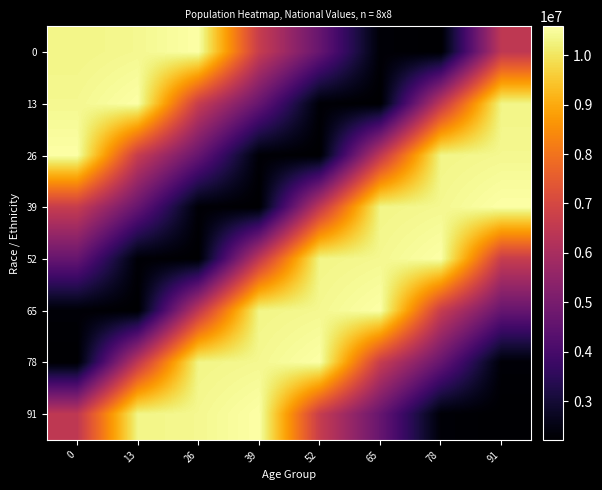

Between 0 and 26, which is larger?

26